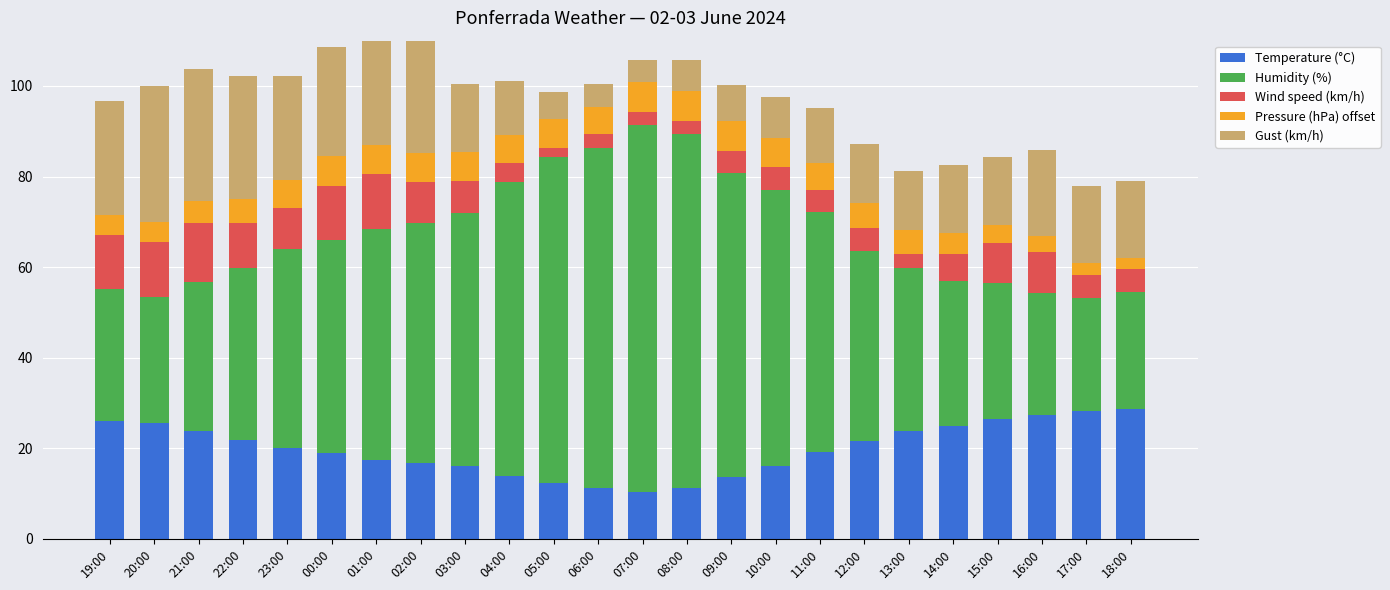

Which series changed the most between 08:00 and 16:00?

Humidity (%)